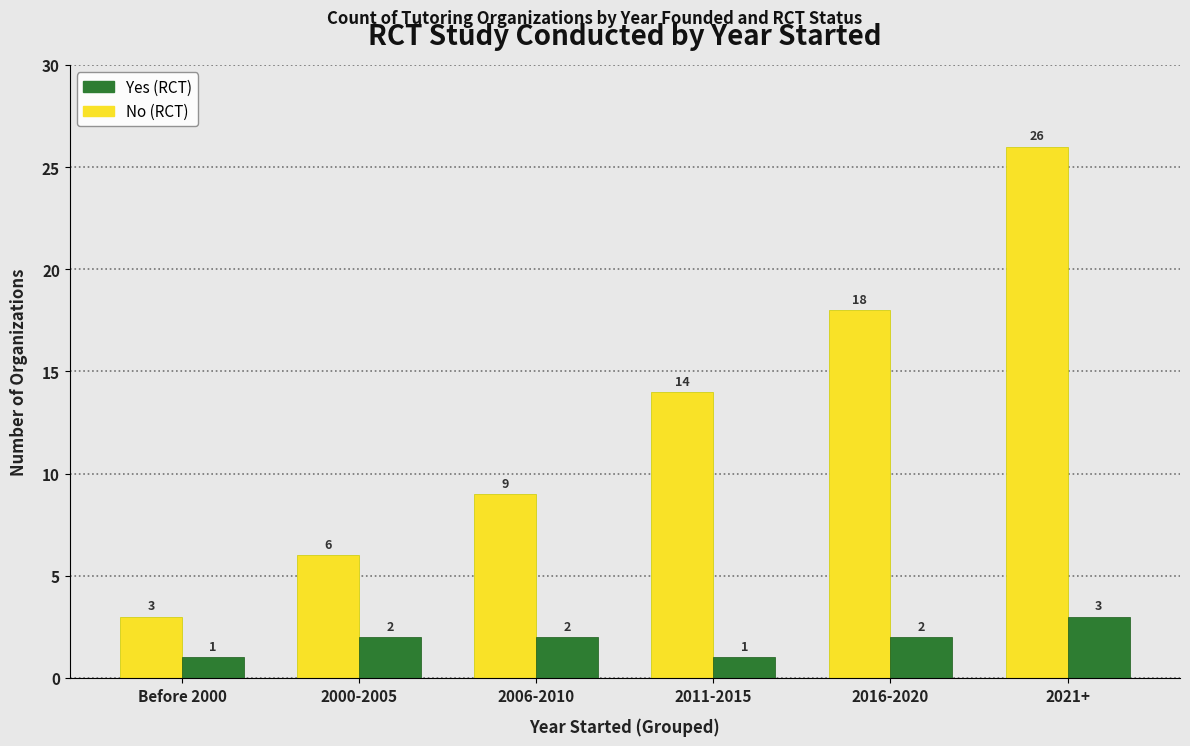

Reading left to right, extract all data points from this chart.

No: 3	6	9	14	18	26
Yes: 1	2	2	1	2	3